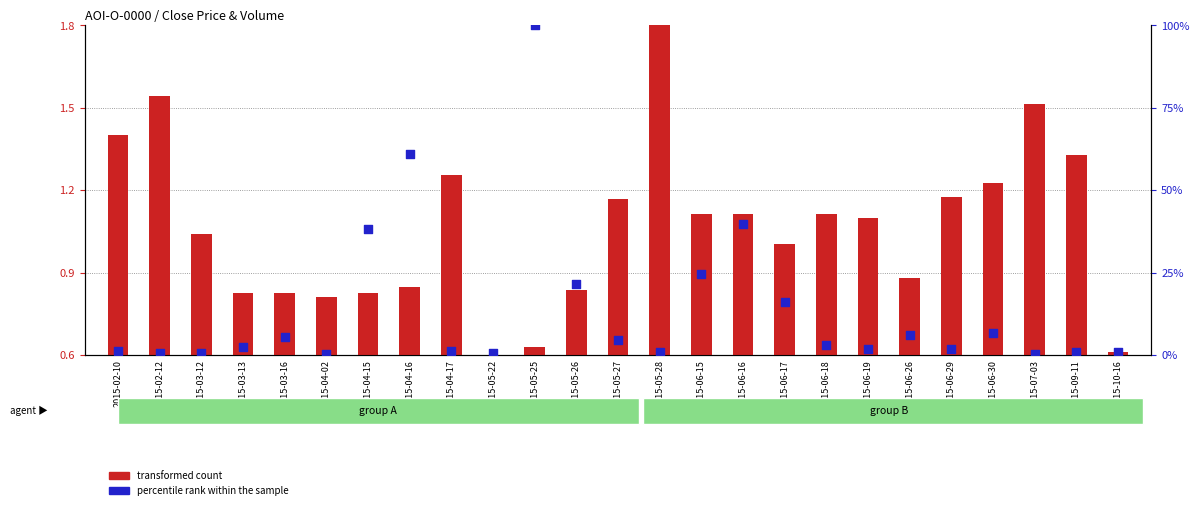

What are all the series names shown in the legend?

transformed count, percentile rank within the sample